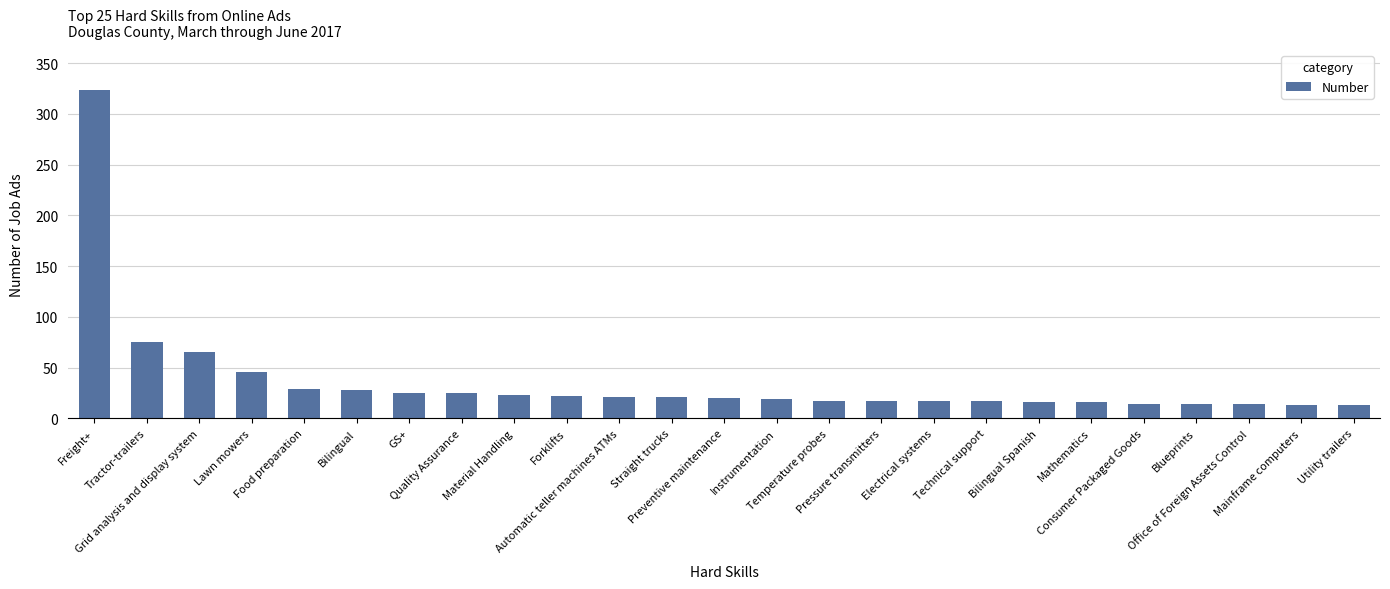

What is the minimum value shown in the chart?

13